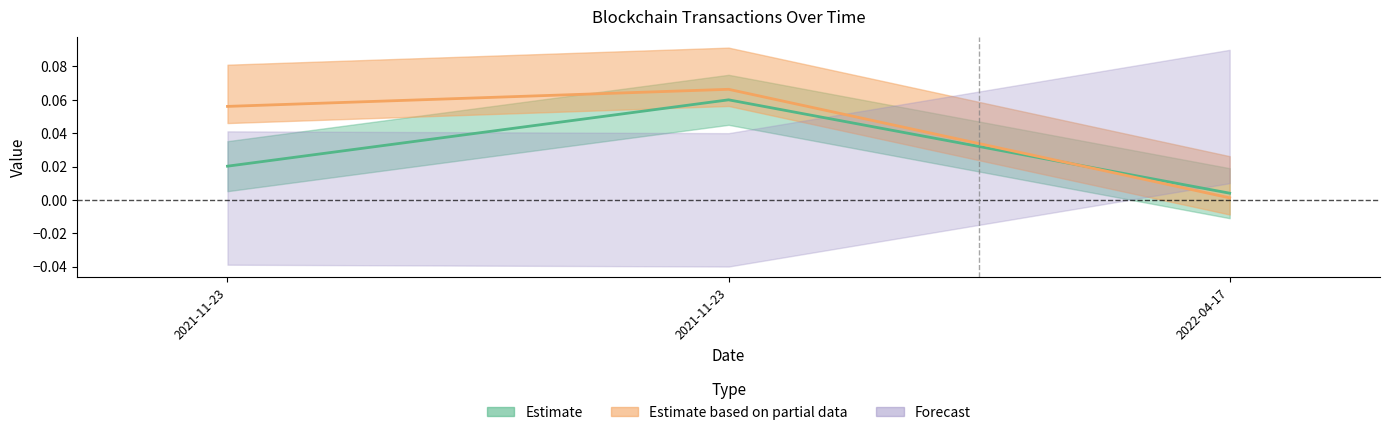

Between 2021-11-23 and 2022-04-17, which is larger?

2021-11-23